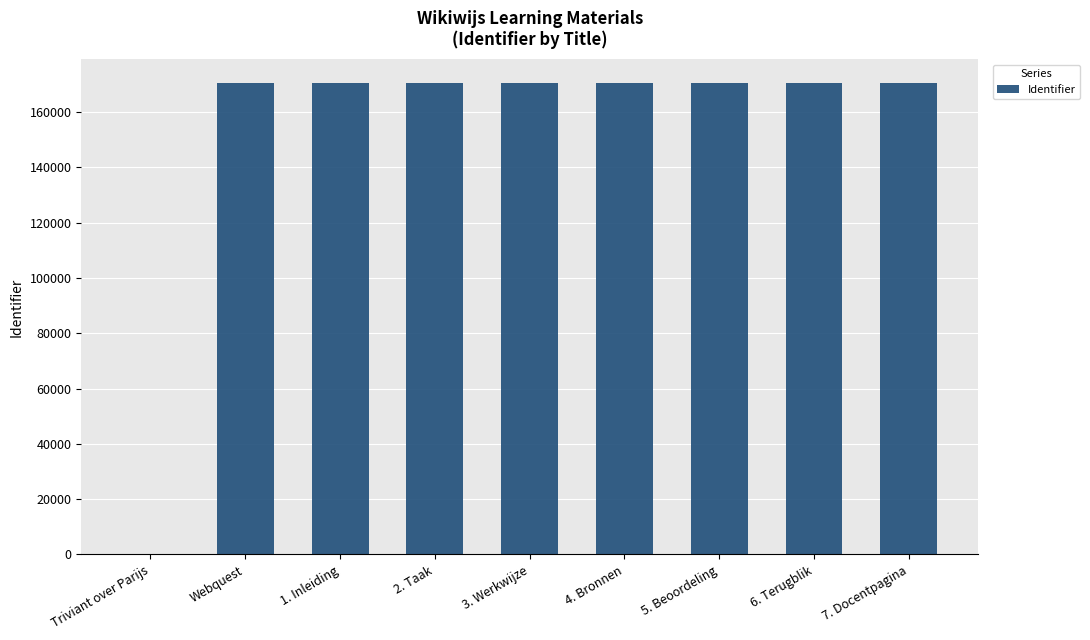

What is the greatest value displayed?

170592